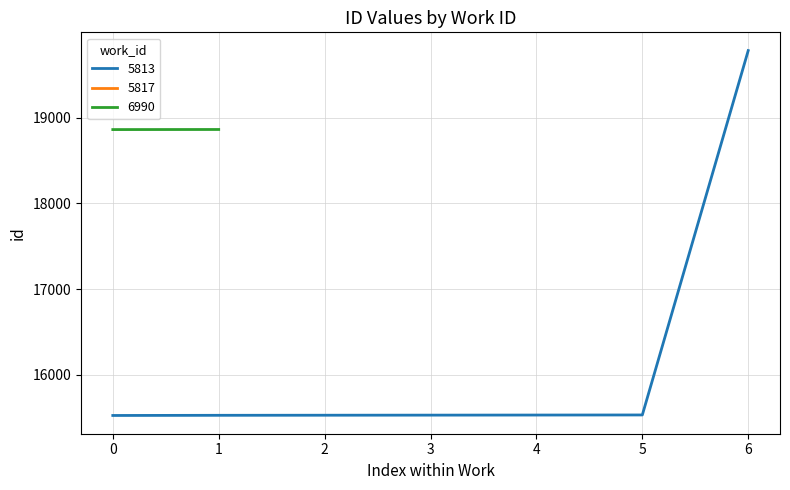

What is the greatest value displayed?

19783